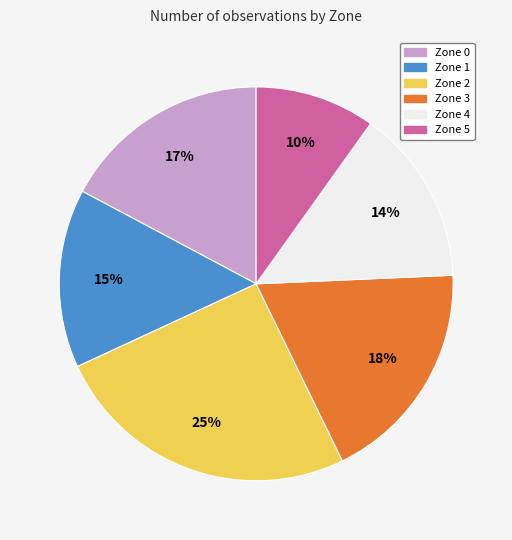

Does Zone 0 account for over 50% of the chart?

No